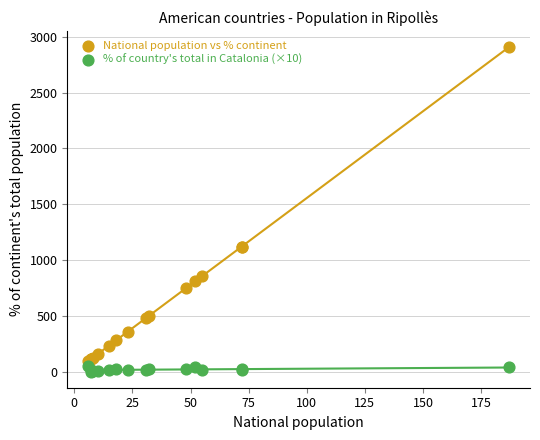

Which series has the widest spread of Y values?

National population vs % continent